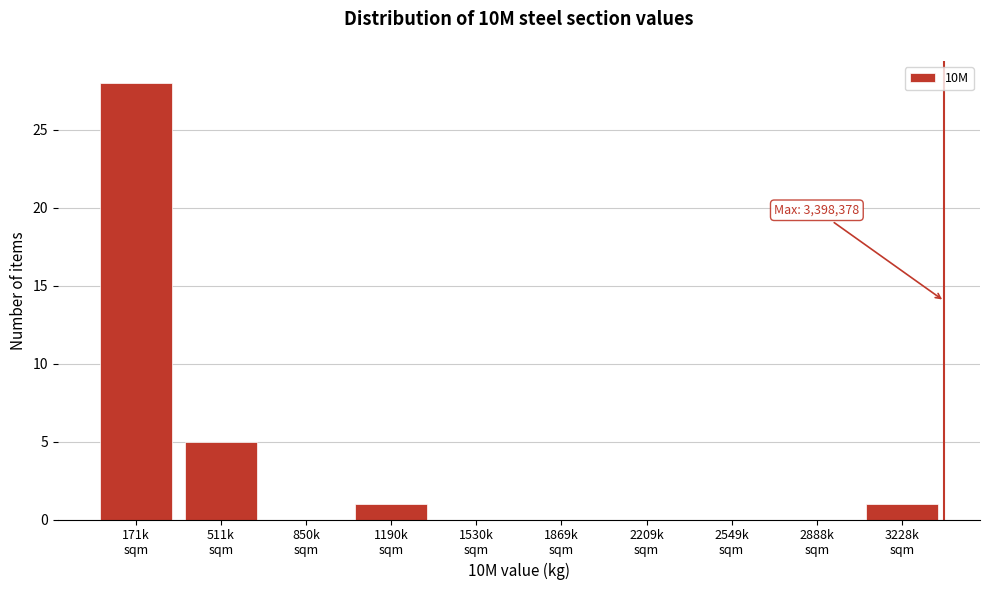

What is the maximum value shown in the chart?

28